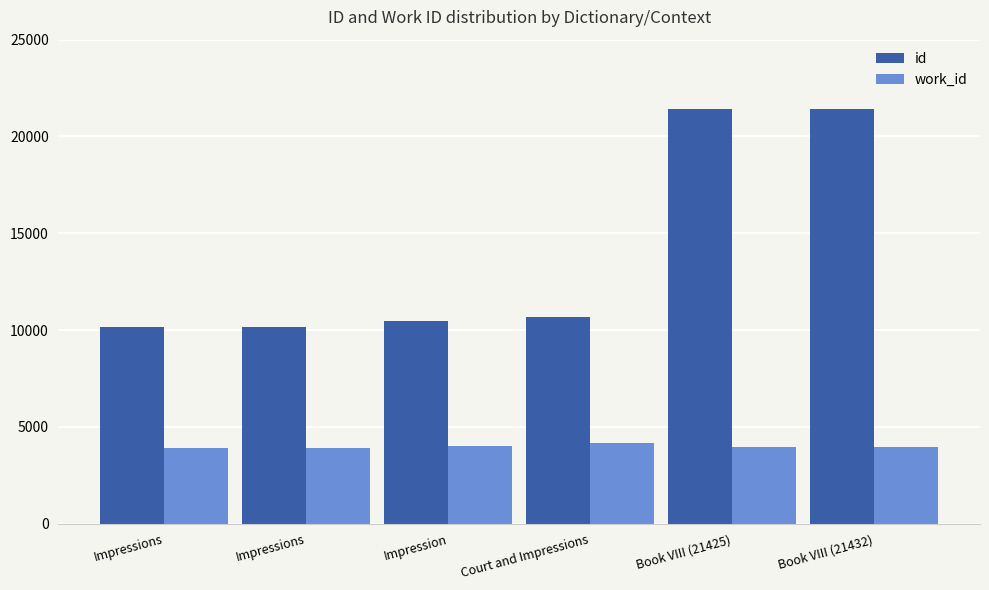

What are all the series names shown in the legend?

id, work_id